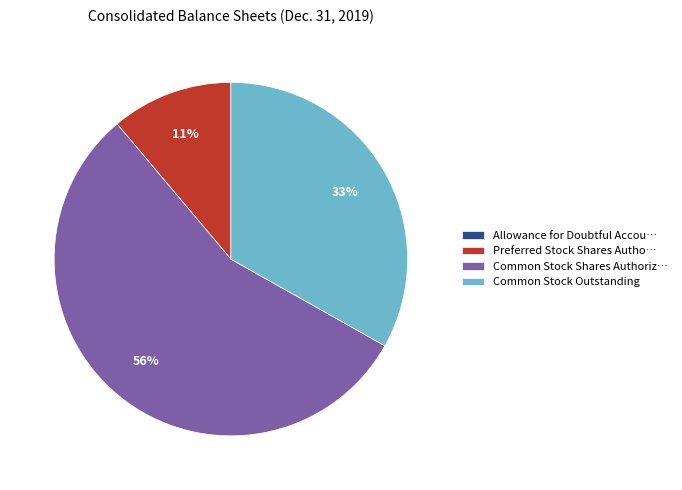

Is it true that Preferred Stock Shares Autho… is 11% of the pie?

True